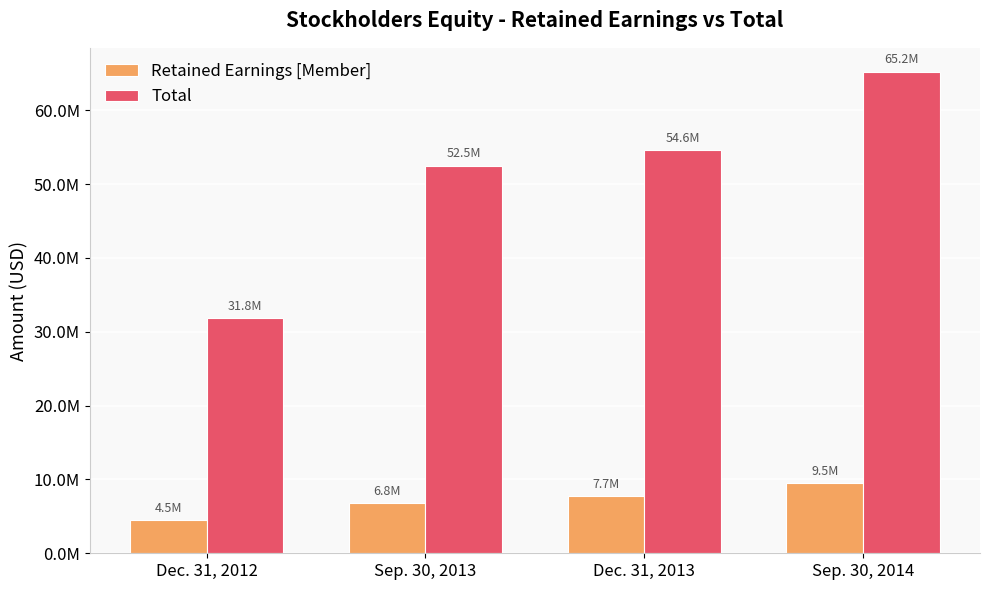

At which label is Total closest to 48511690?

Sep. 30, 2013